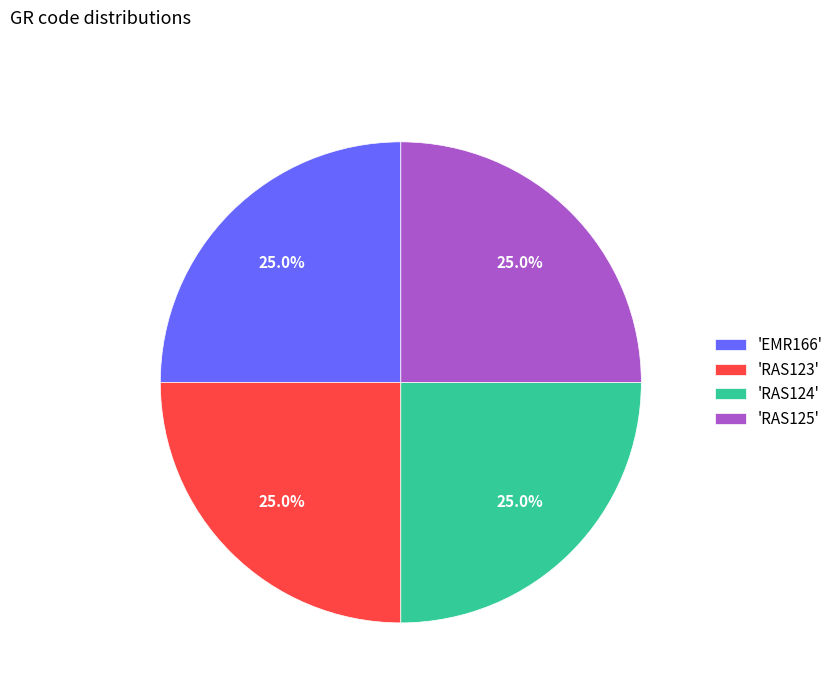

How much of the chart is everything except 'EMR166'?

75.0%